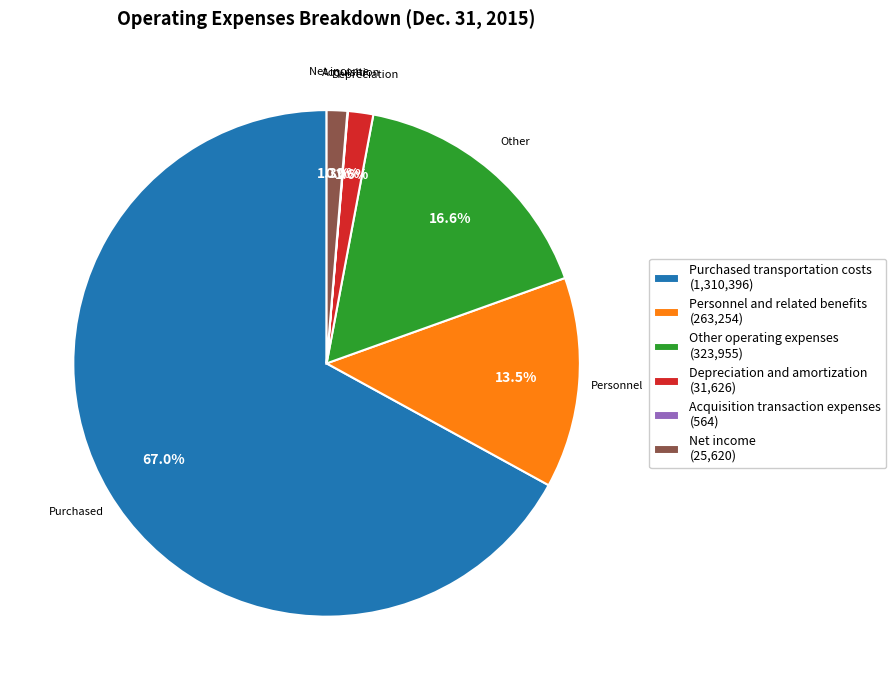

What portion of the pie excludes Depreciation and amortization (31,626)?

98.4%